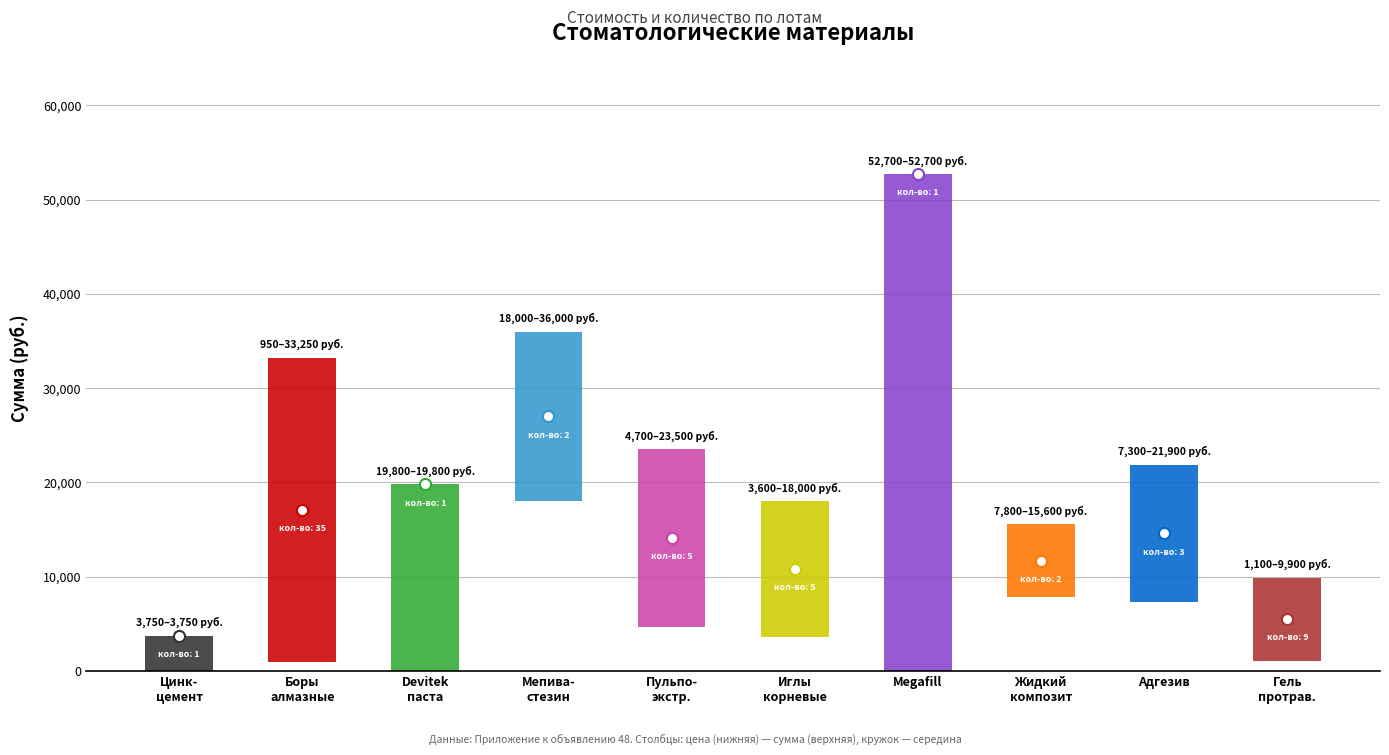

Which has a higher value, адгезив or стоматологический цинк-фосфатный цемент?

адгезив